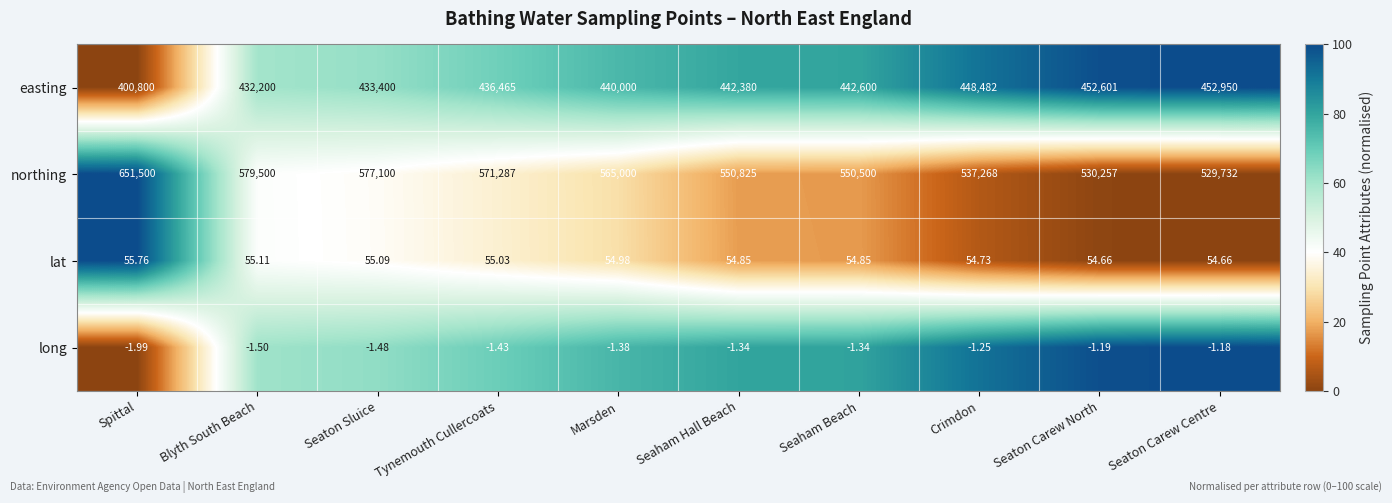

Is the value of lat at Spittal greater than the value of easting at Seaton Carew Centre?

No